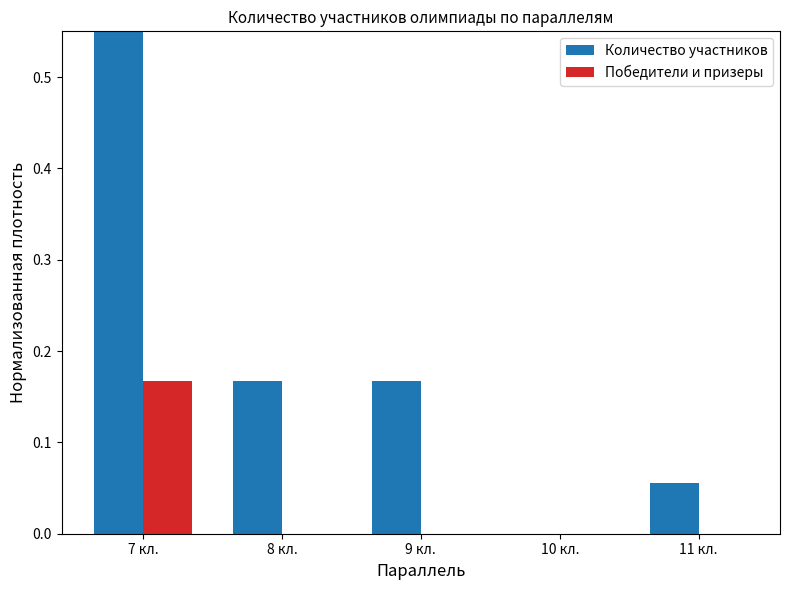

What is the label of the 4th bar from the right?

8 кл.